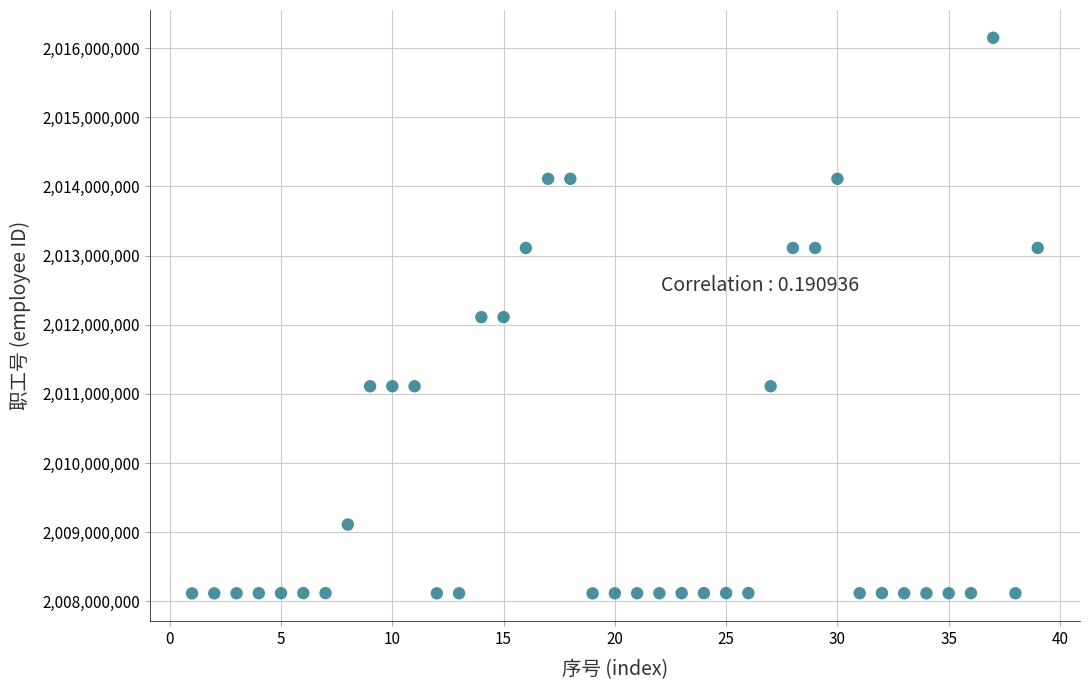

What is the range of Y values (max minus min)?

8035941